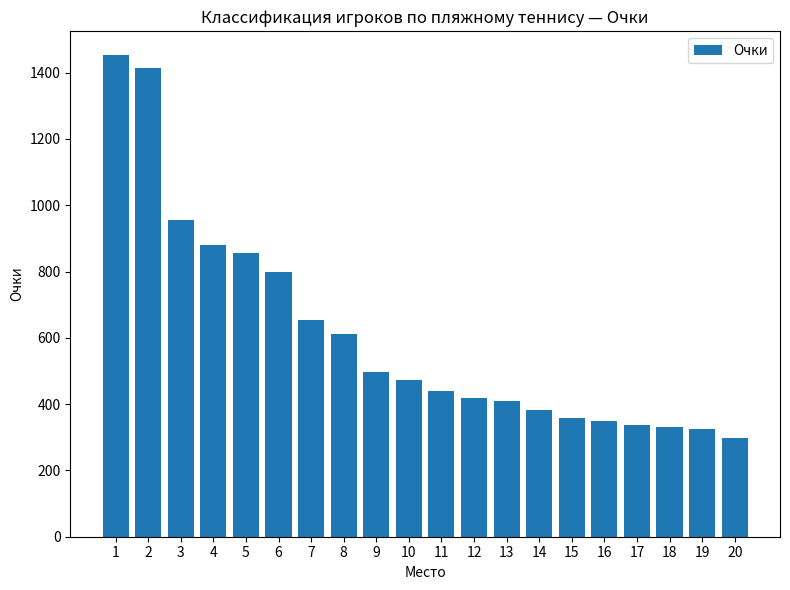

What is the greatest value displayed?

1452.0